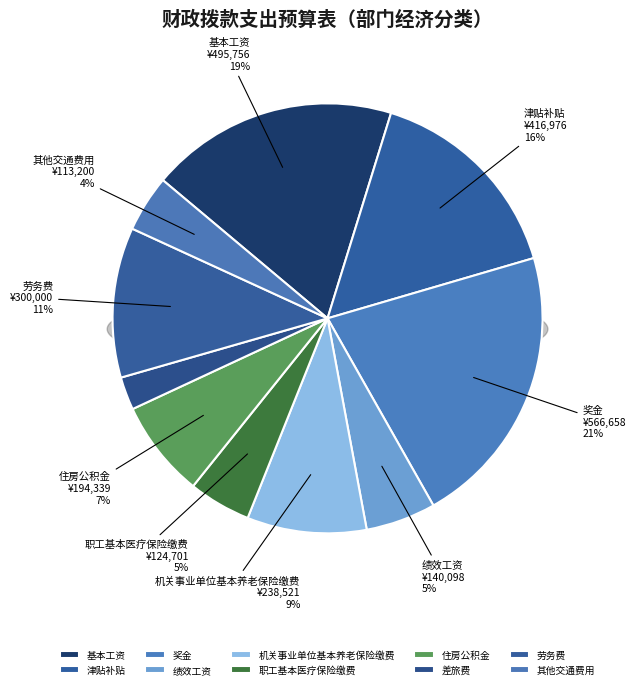

Rank the categories by value from highest to lowest.

奖金, 基本工资, 津贴补贴, 劳务费, 机关事业单位基本养老保险缴费, 住房公积金, 绩效工资, 职工基本医疗保险缴费, 其他交通费用, 差旅费